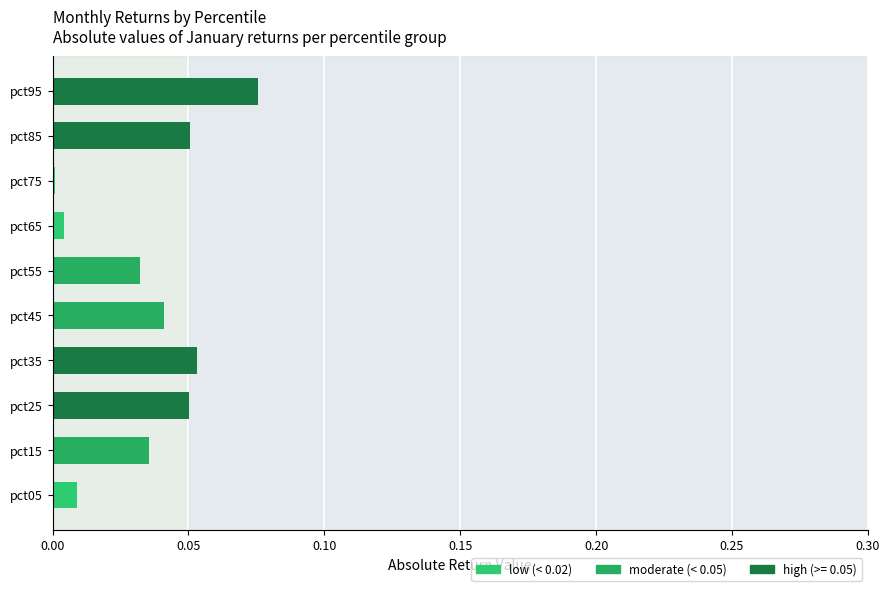

The chart shows a value of 0.0 at pct05. True or false?

True